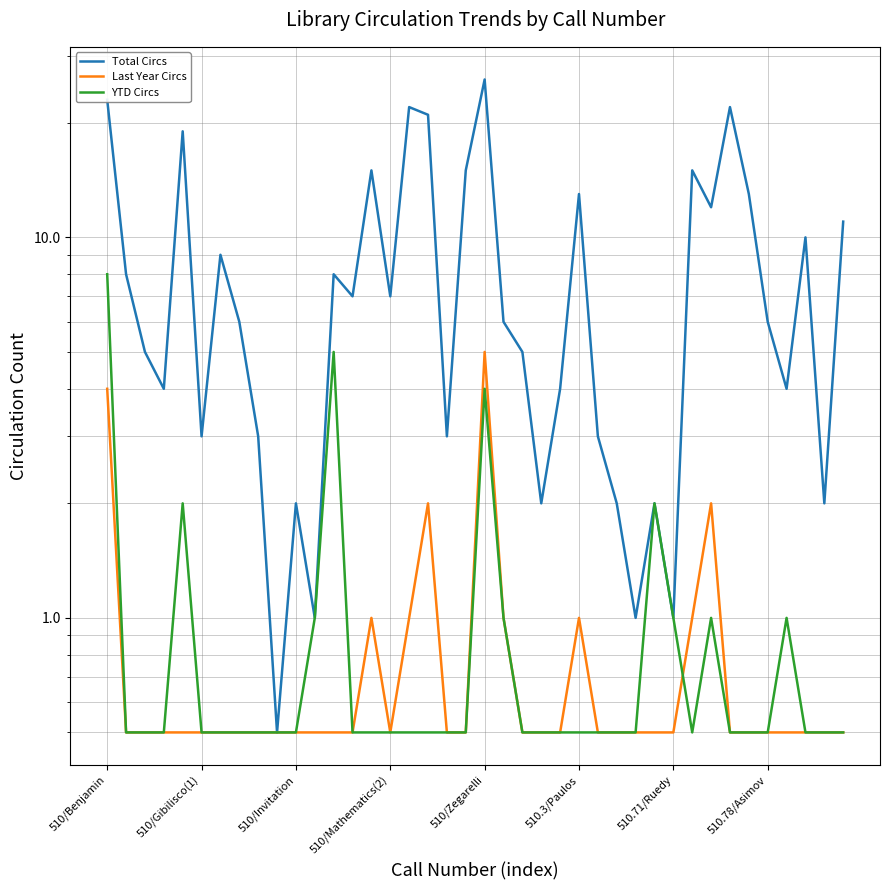

True or false: Last Year Circs has more than 0 interior local peaks.

True